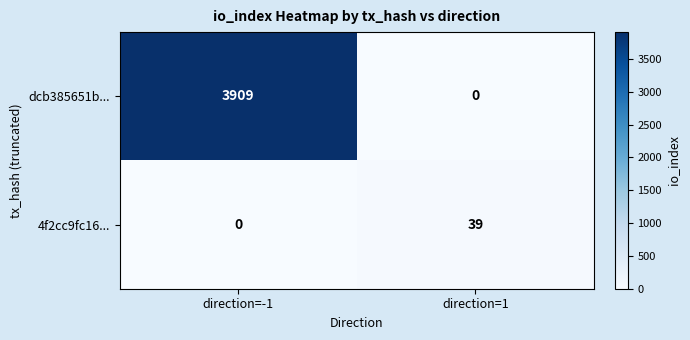

Which label corresponds to the largest value in the chart?

direction=-1